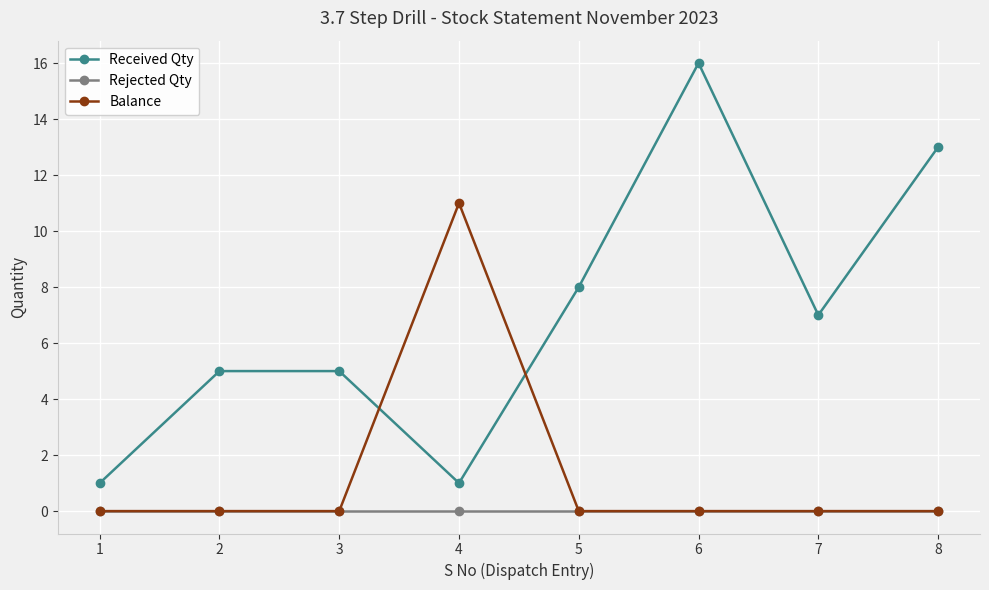

How many Received Qty values are between 5 and 13?

5